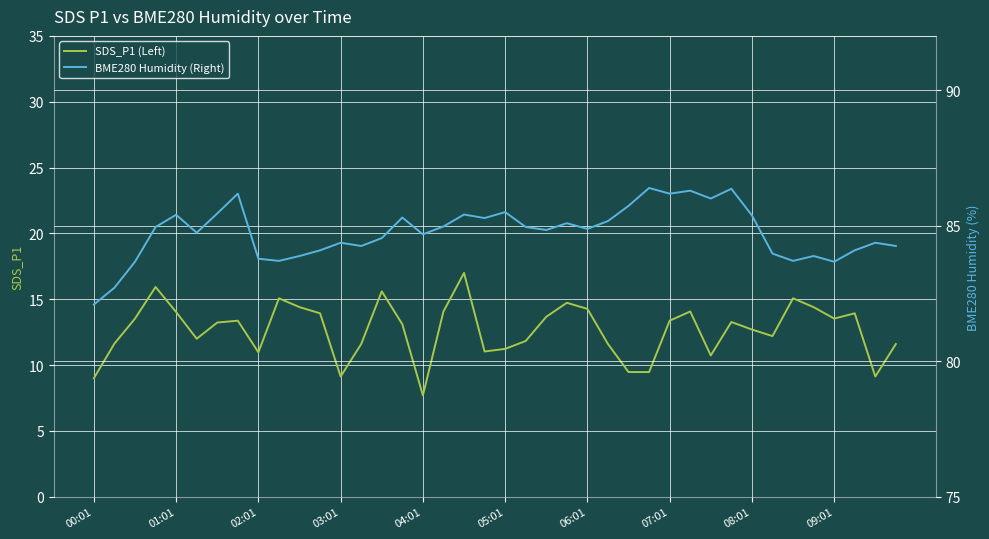

What is the highest value of the SDS_P1 (Left) series?

17.0